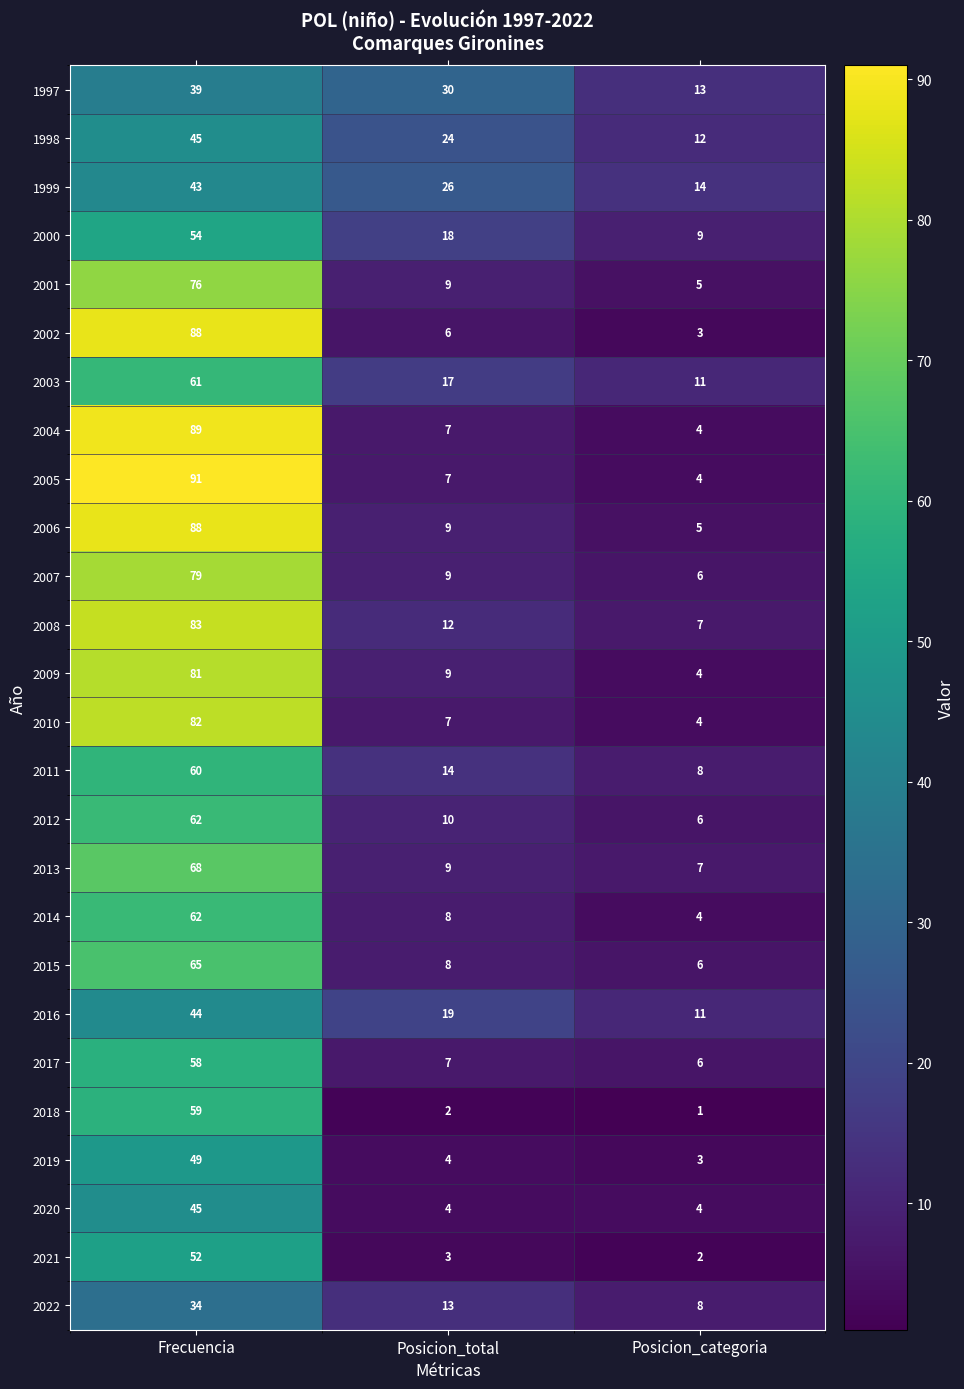

At which category is the sum across all series the highest?

Frecuencia